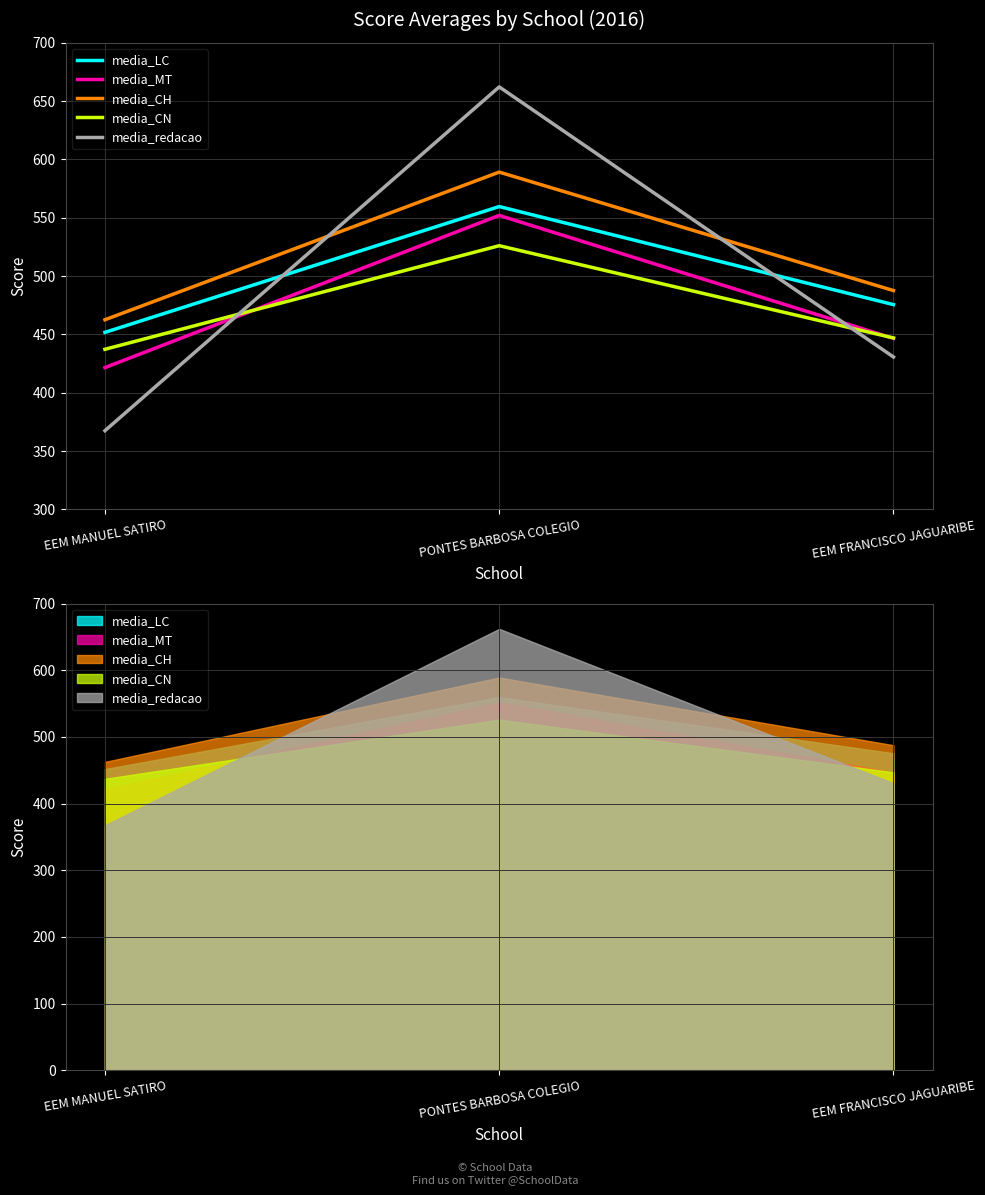

What is the spread (max minus min) of values at PONTES BARBOSA COLEGIO?

136.1